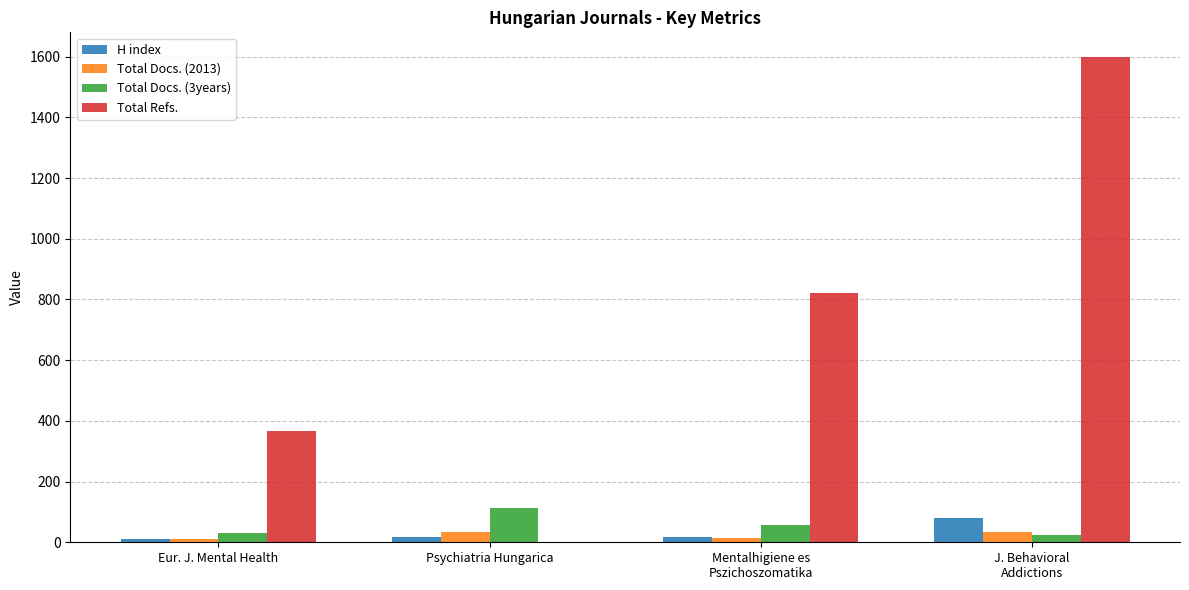

Which series has the largest total across all categories?

Total Refs.